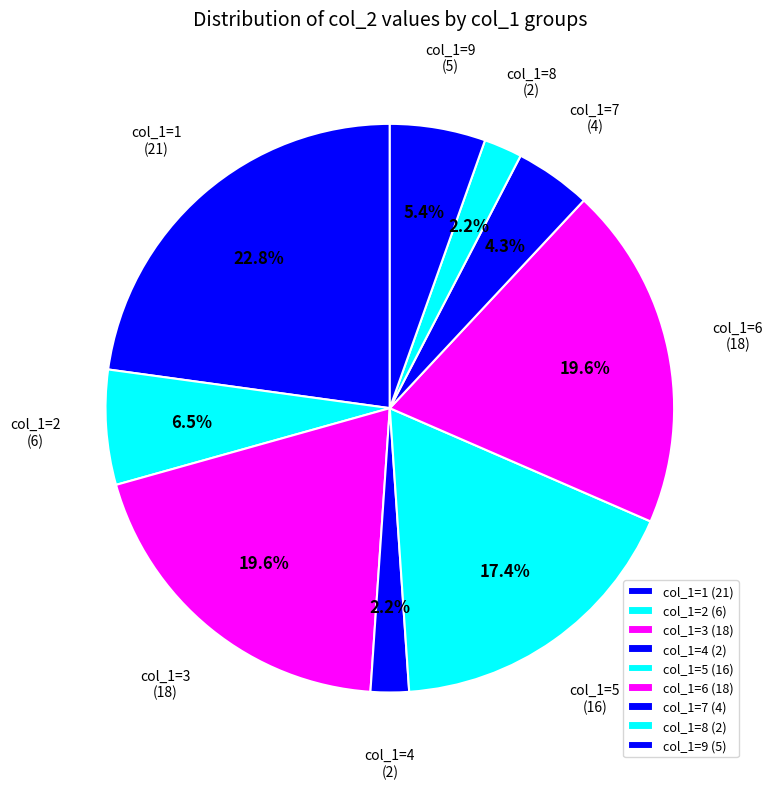

To the nearest percent, what is the average slice percentage?

11%